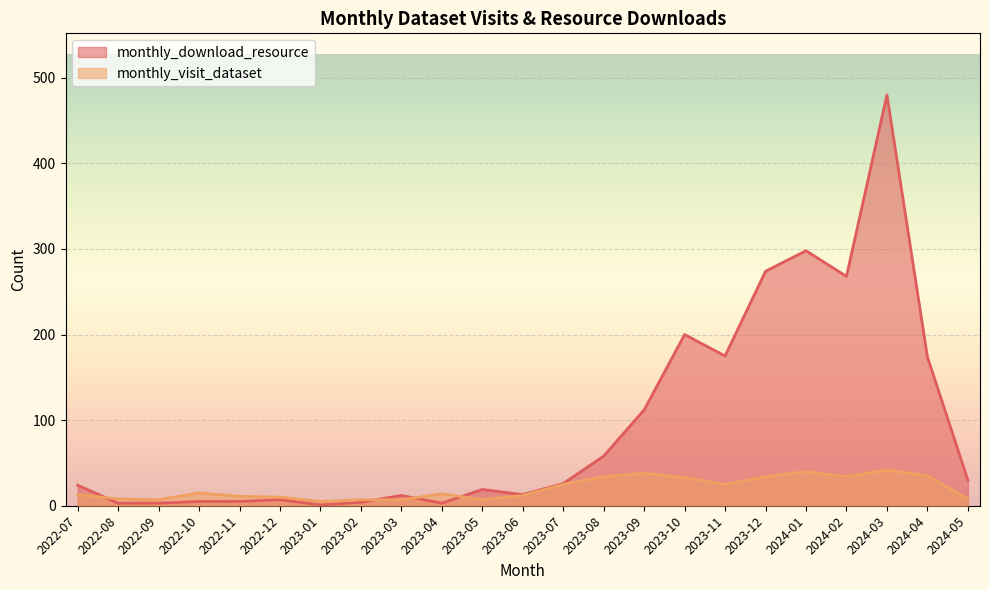

Reading left to right, extract all data points from this chart.

monthly_download_resource: 2022-07=24	2022-08=3	2022-09=3	2022-10=5	2022-11=5	2022-12=7	2023-01=1	2023-02=4	2023-03=12	2023-04=3	2023-05=19	2023-06=13	2023-07=26	2023-08=58	2023-09=112	2023-10=200	2023-11=175	2023-12=274	2024-01=298	2024-02=268	2024-03=480	2024-04=174	2024-05=30
monthly_visit_dataset: 2022-07=13	2022-08=8	2022-09=7	2022-10=15	2022-11=11	2022-12=10	2023-01=5	2023-02=7	2023-03=7	2023-04=14	2023-05=7	2023-06=12	2023-07=25	2023-08=34	2023-09=38	2023-10=33	2023-11=25	2023-12=34	2024-01=40	2024-02=34	2024-03=42	2024-04=35	2024-05=8